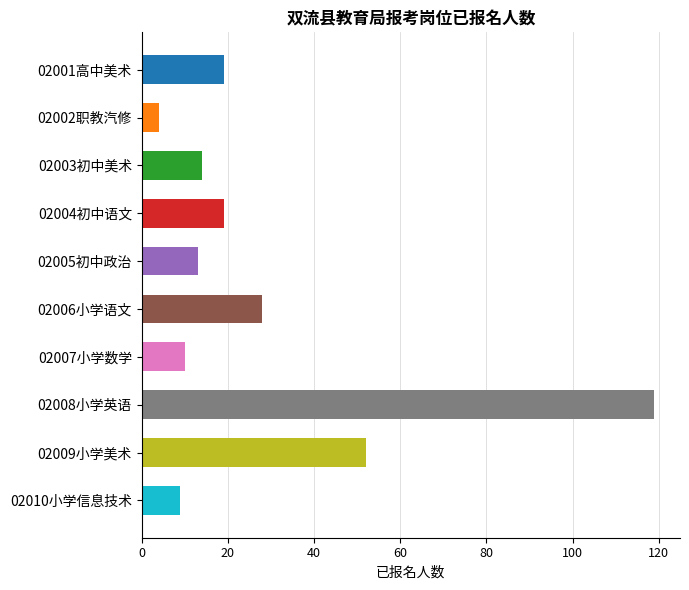

What is the change in value from 02004初中语文 to 02005初中政治?

-6